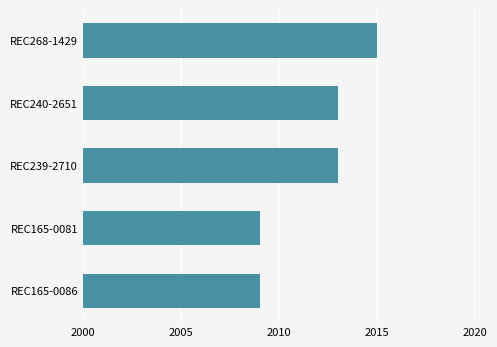

Count the number of categories in the chart.

5